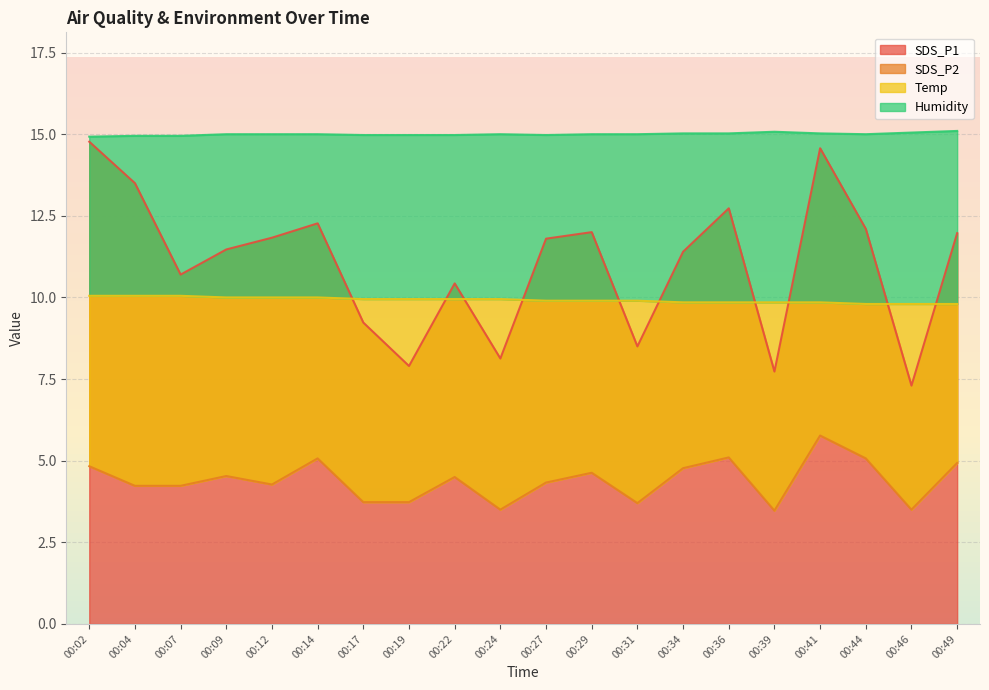

Rank the categories by SDS_P1 value from lowest to highest.

00:46, 00:39, 00:19, 00:24, 00:31, 00:17, 00:22, 00:07, 00:34, 00:09, 00:27, 00:12, 00:49, 00:29, 00:44, 00:14, 00:36, 00:04, 00:41, 00:02